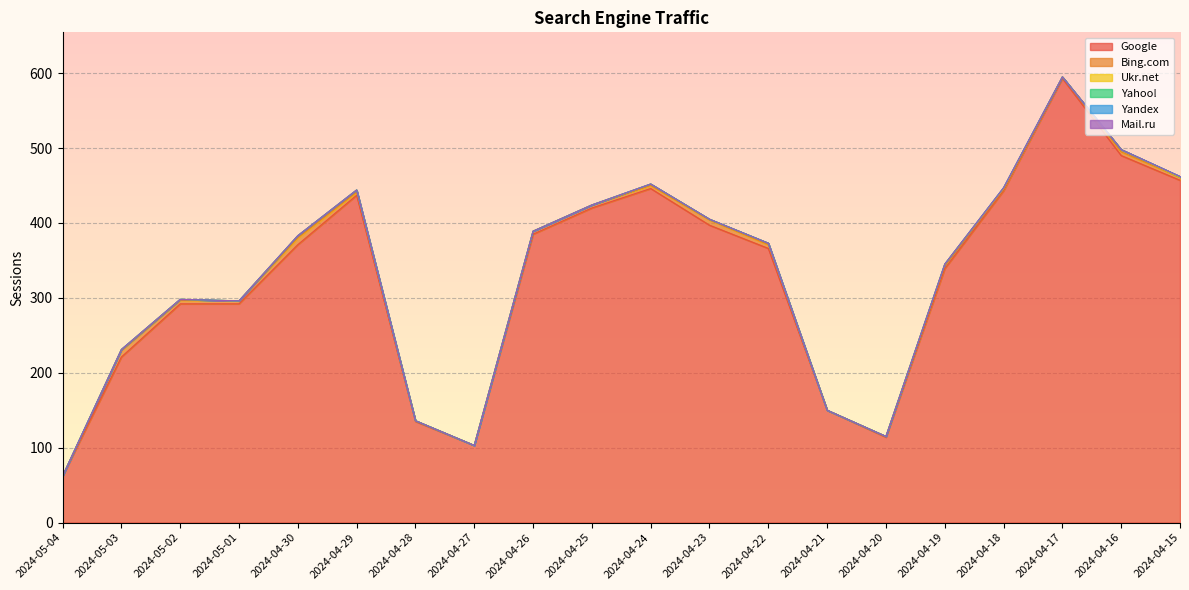

True or false: Yahoo! and Mail.ru intersect in this chart.

False